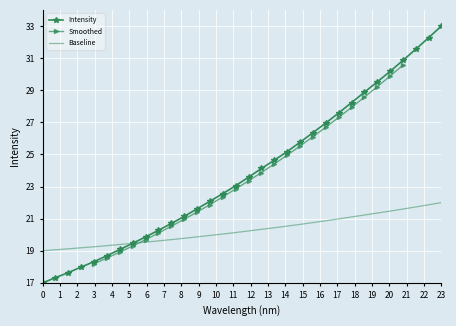

What is the lowest value of the Intensity series?

17.0